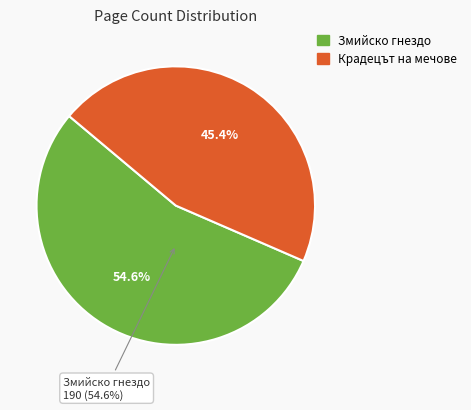

To the nearest percent, what percentage of the pie is Змийско гнездо?

55%